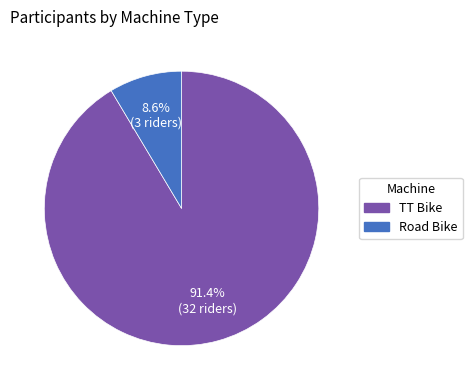

To the nearest percent, what is the combined percentage of TT Bike and Road Bike?

100%